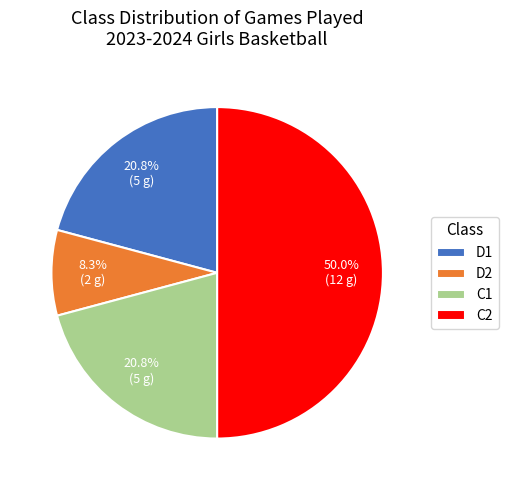

Does D1 account for over 50% of the chart?

No